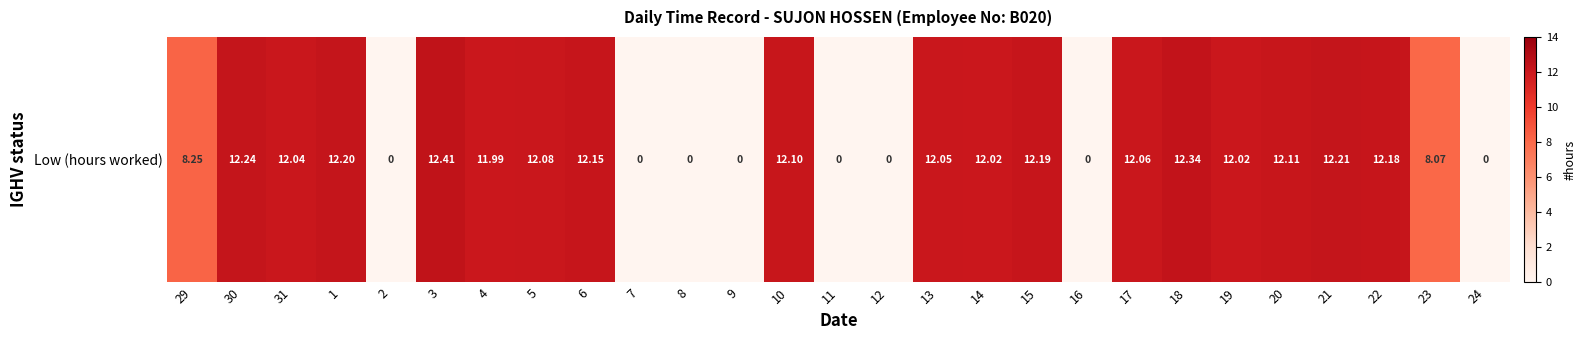

The chart shows a value of 12.0 at 4. True or false?

True